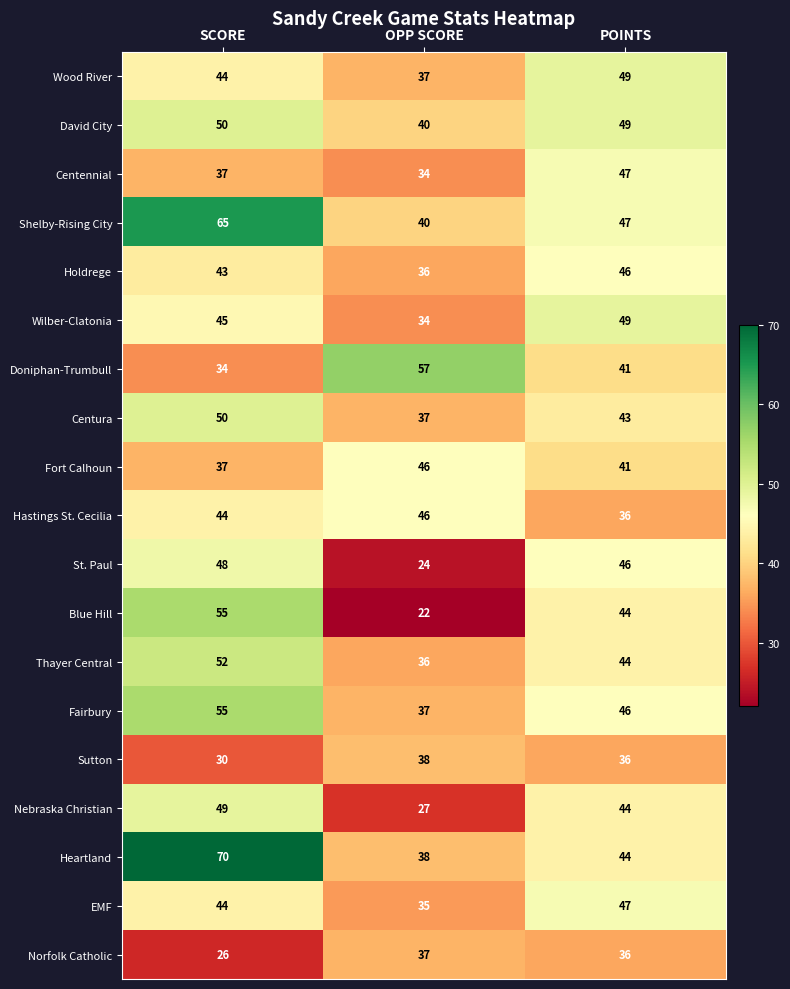

How many series are shown in this chart?

19